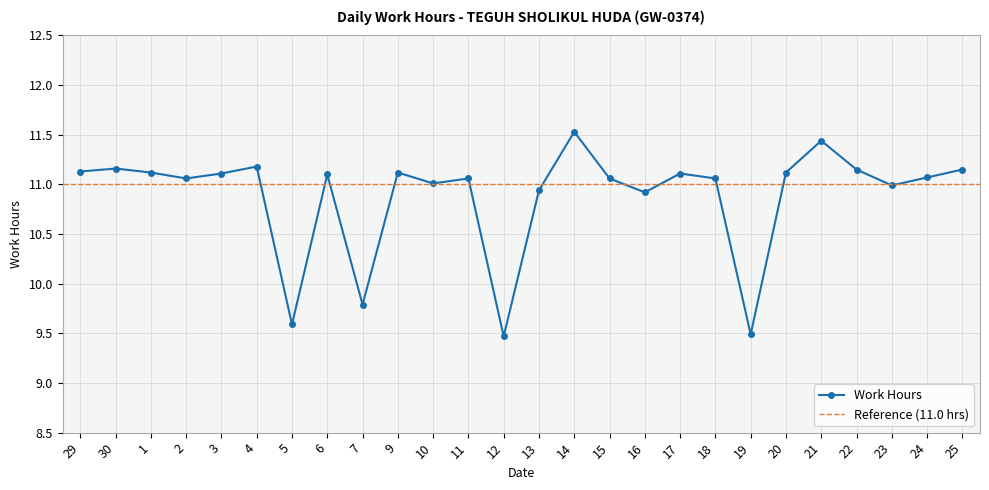

What is the difference between the second highest and second lowest values?

1.9